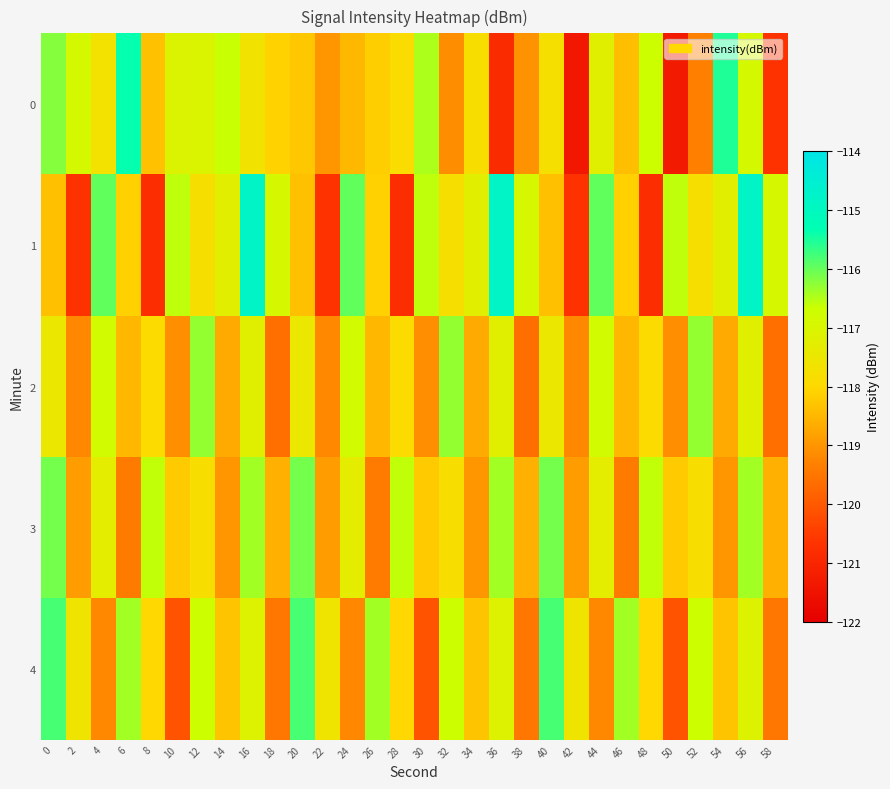

Rank the series at 38 from lowest to highest value.

2, 4, 0, 3, 1